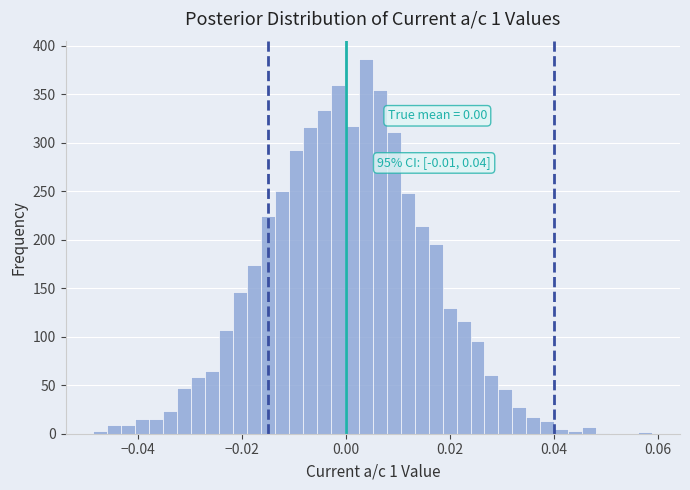

Around what value on the x-axis is the tallest bar? Give the approximate position of its centre, as read against the axis.

0.004